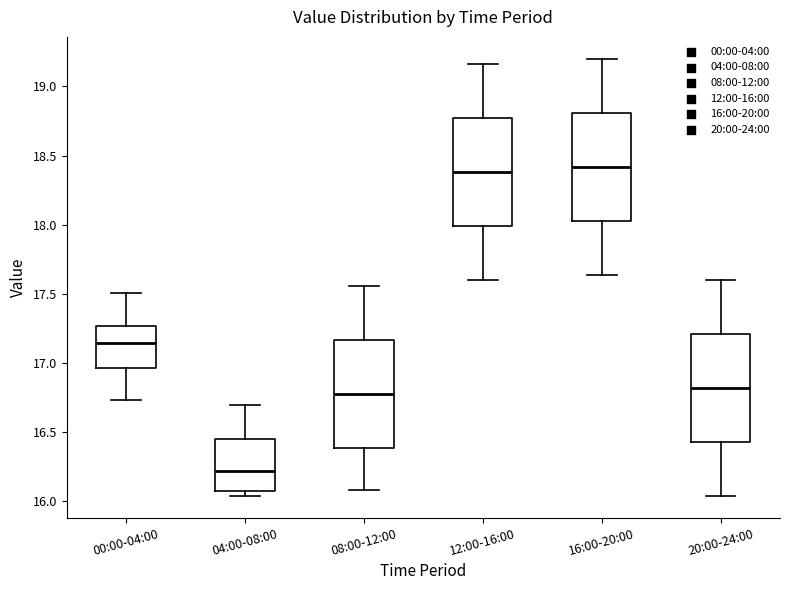

Reading left to right, transcribe this box plot: for each box, give where its median line is, the range the box spans, and where its two whiskers end, as read against the y-axis. The values are not printed on the chart, so give them approximately, as read against the axis.

00:00-04:00: median 17.15, box 16.95 to 17.25, whiskers 16.75 to 17.50
04:00-08:00: median 16.20, box 16.10 to 16.45, whiskers 16.05 to 16.70
08:00-12:00: median 16.80, box 16.40 to 17.15, whiskers 16.10 to 17.55
12:00-16:00: median 18.40, box 18.00 to 18.75, whiskers 17.60 to 19.15
16:00-20:00: median 18.40, box 18.05 to 18.80, whiskers 17.65 to 19.20
20:00-24:00: median 16.80, box 16.45 to 17.20, whiskers 16.05 to 17.60